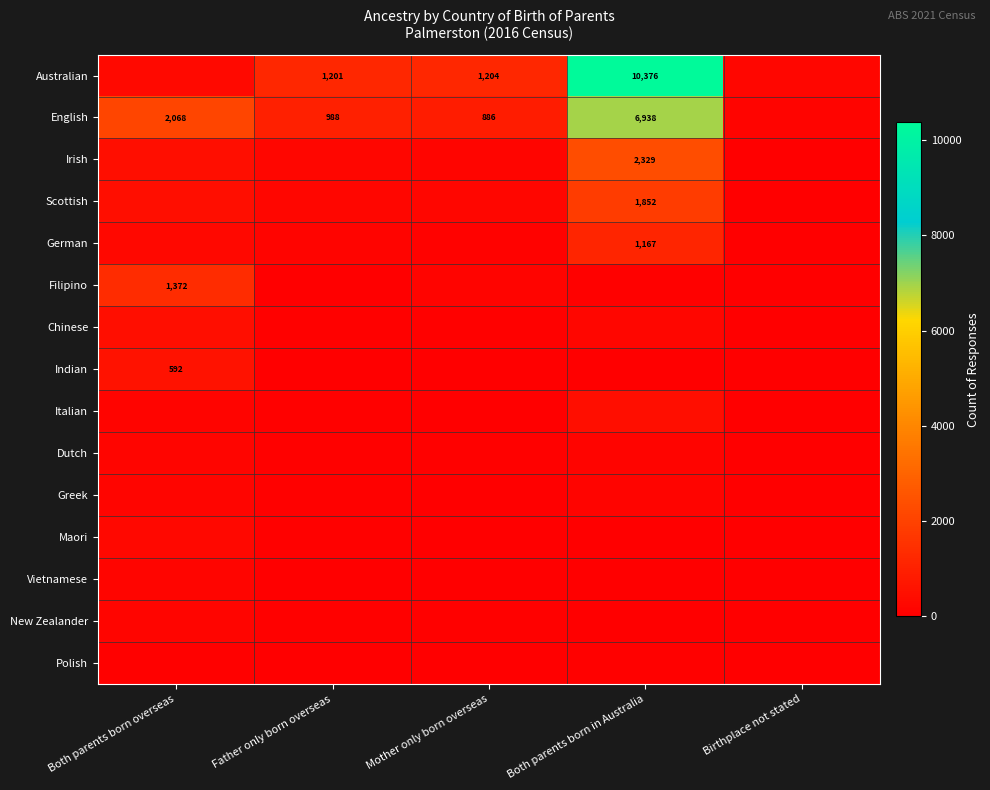

The value of Australian at Both parents born in Australia is 10376. True or false?

True